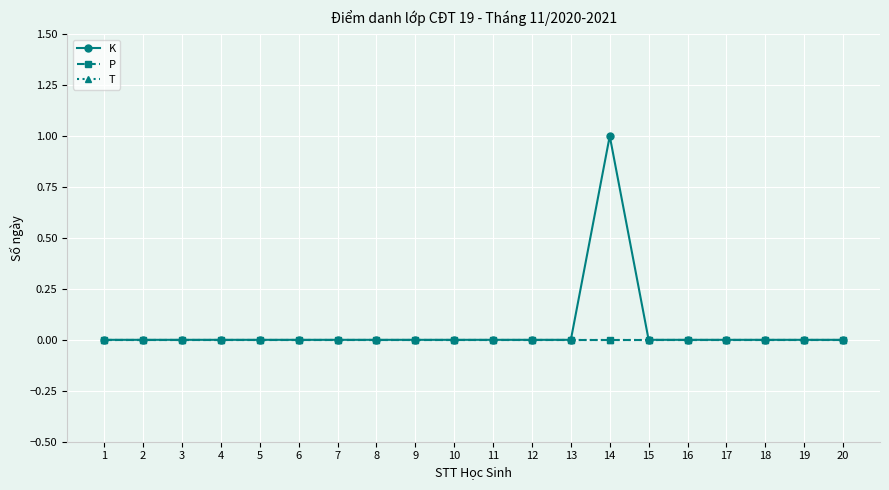

True or false: P has more than 1 points higher than both neighbors.

False